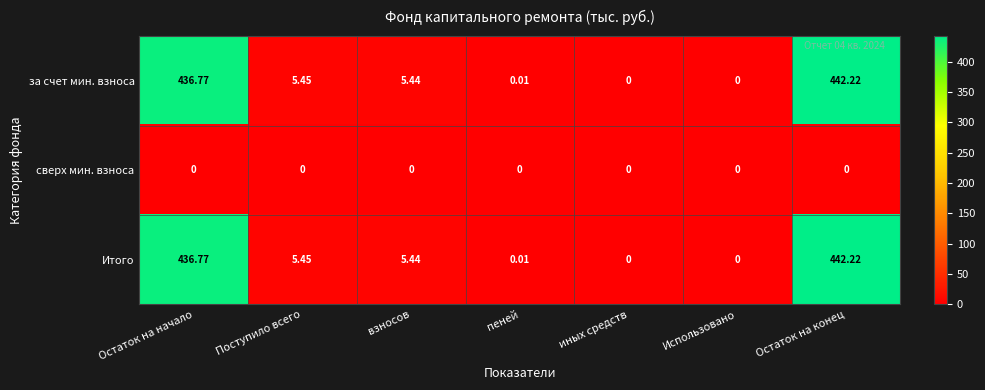

At which label does за счет мин. взноса reach its peak?

Остаток на конец